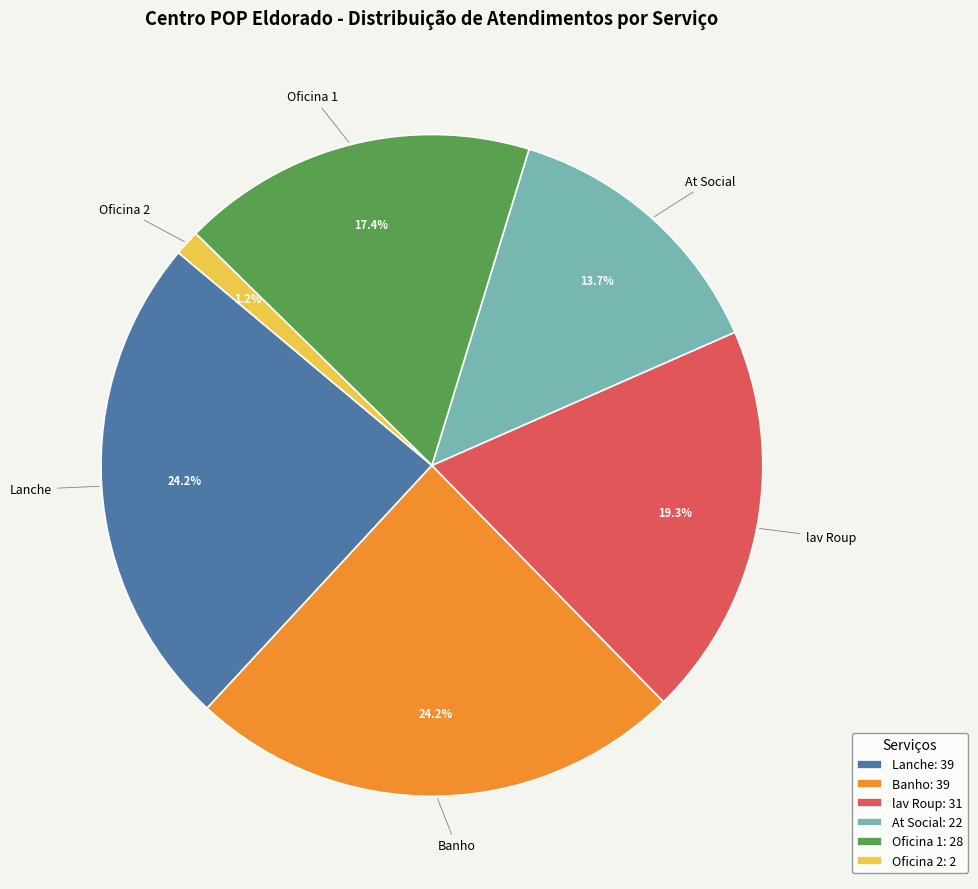

What is the ratio of the value at Oficina 1 to the value at Banho?

0.7